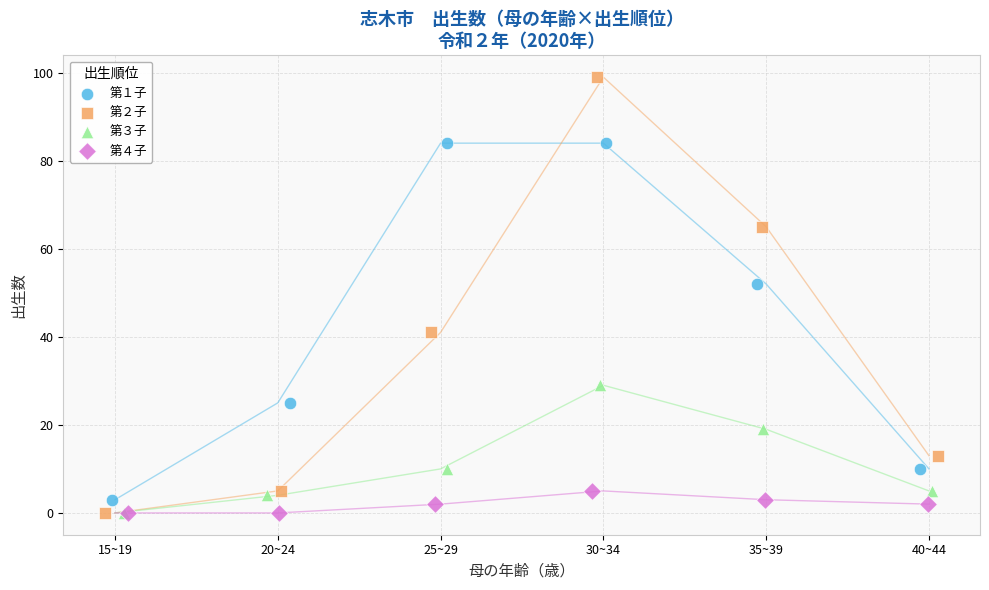

Which series has the widest spread of Y values?

第２子